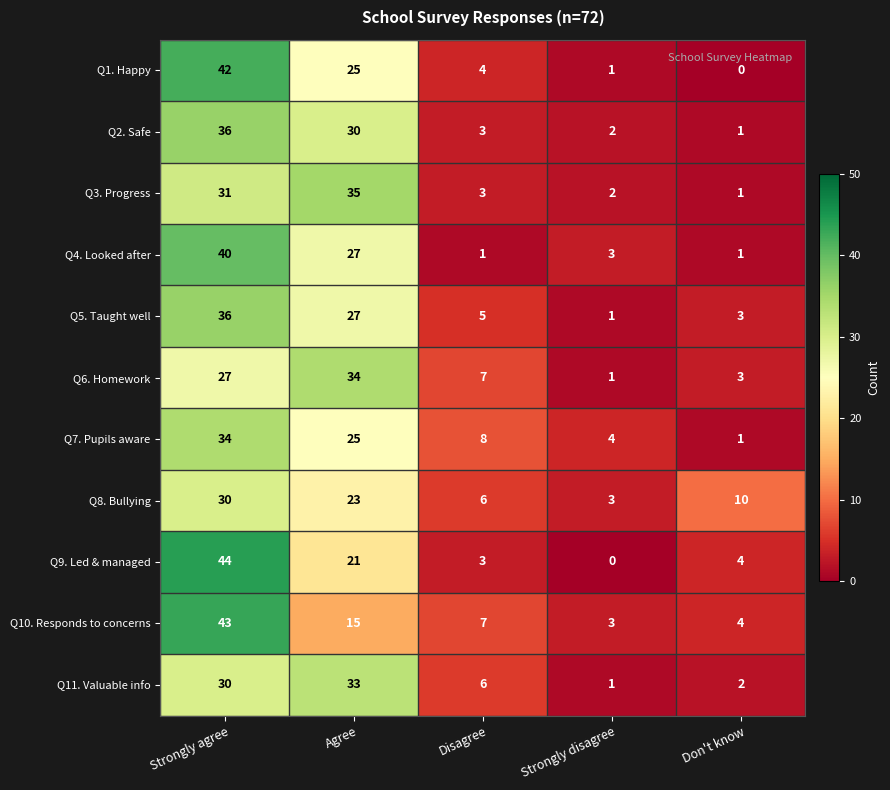

Is the value of Q9. Led & managed at Strongly agree greater than the value of Q5. Taught well at Strongly disagree?

Yes